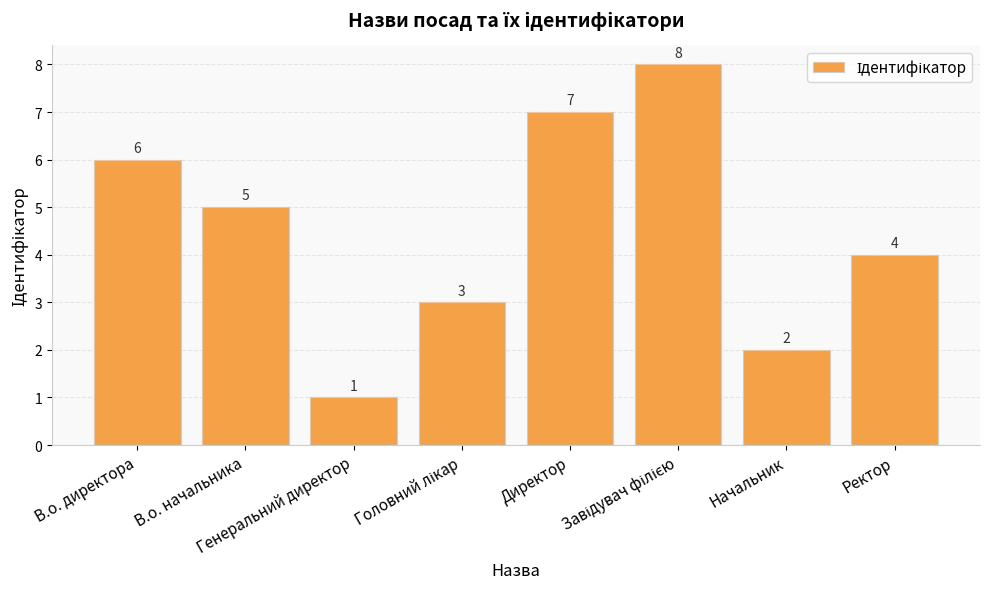

What is the value of the 5th bar from the left?

7